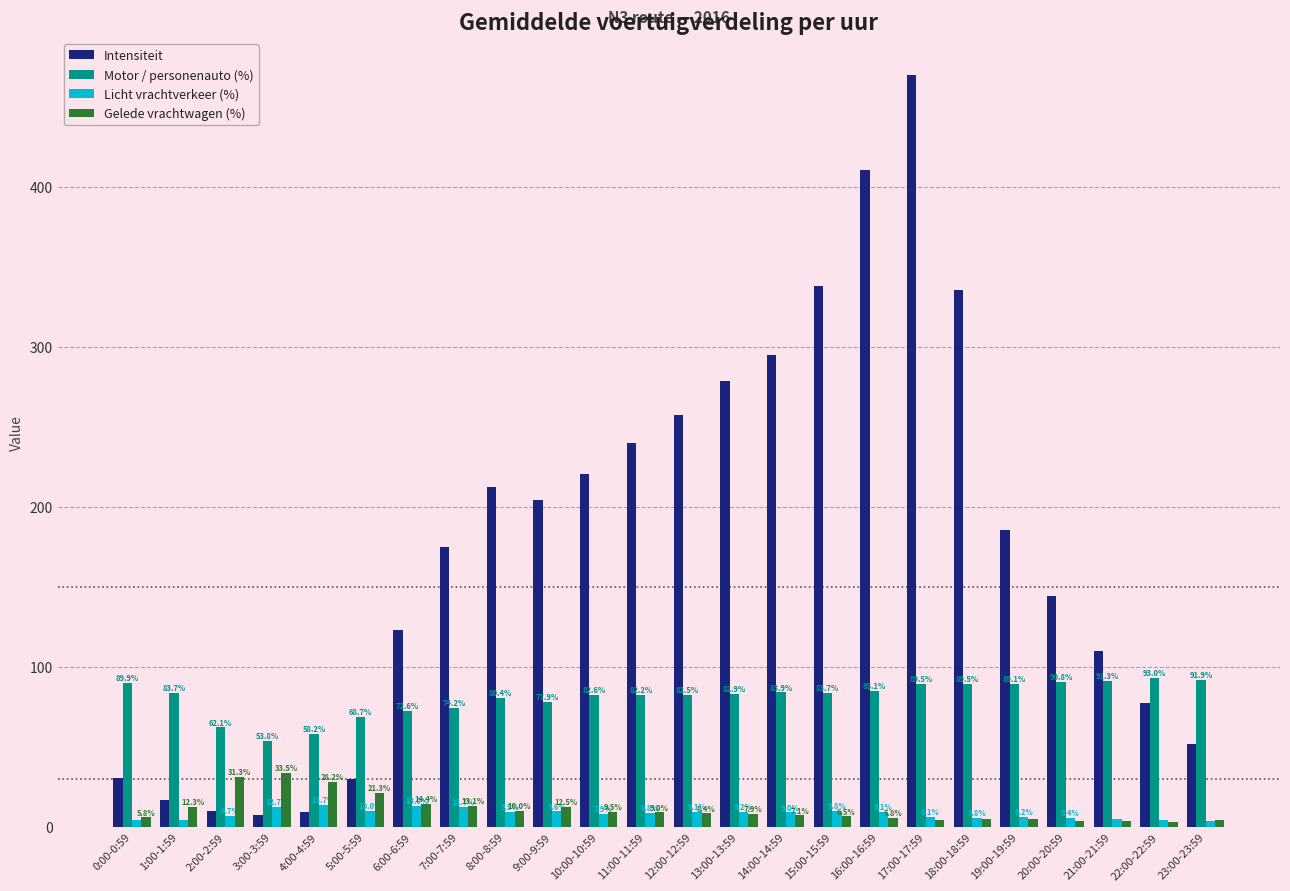

Read the Intensiteit value at 23:00-23:59.

51.8